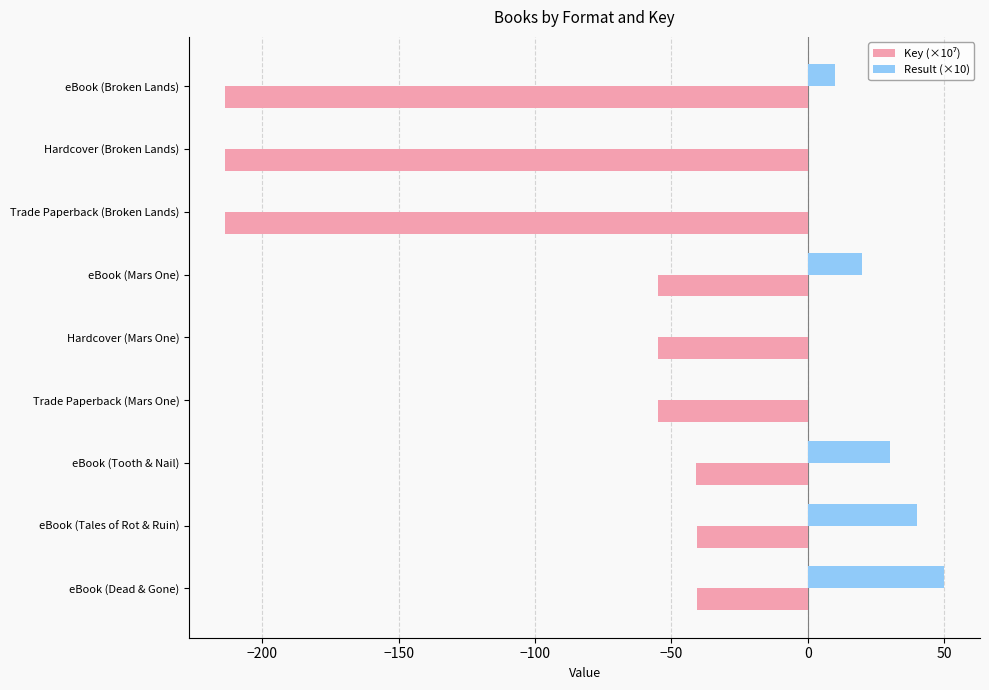

The value of Result (×10) at eBook (Tales of Rot & Ruin) is 53.6. True or false?

False